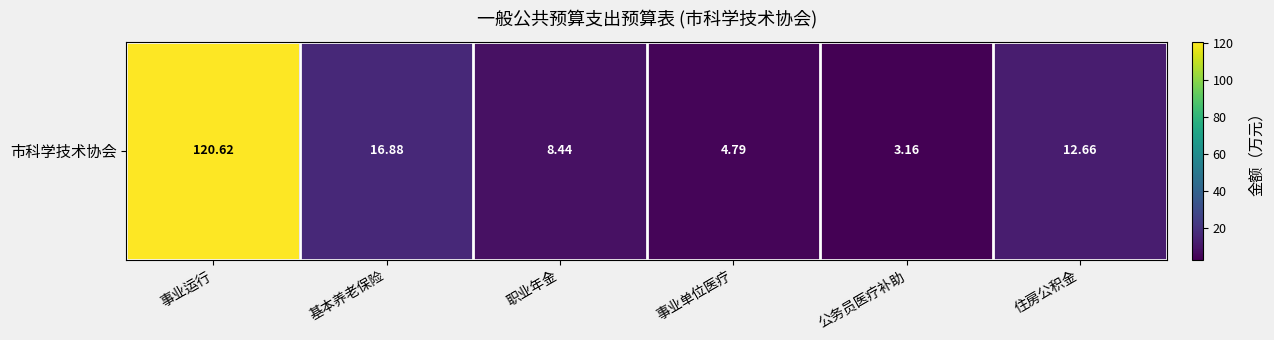

What value does the data have at 事业单位医疗?

4.8